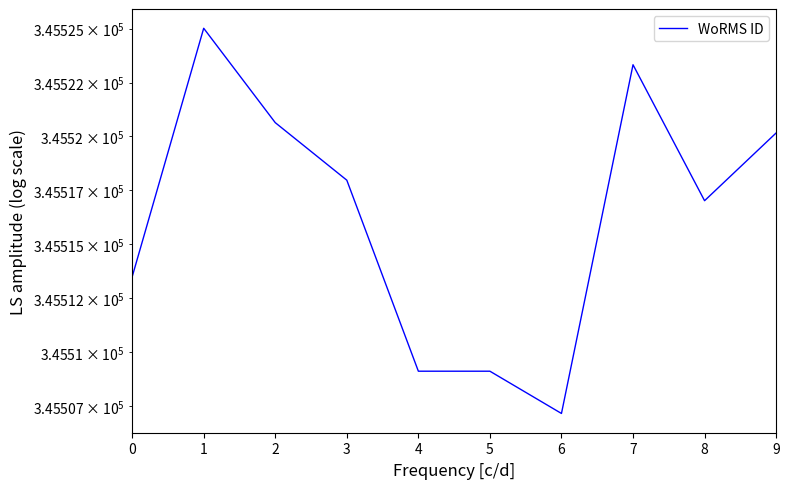

List the labels in order of value, smallest first.

6, 5, 4, 0, 8, 3, 9, 2, 7, 1